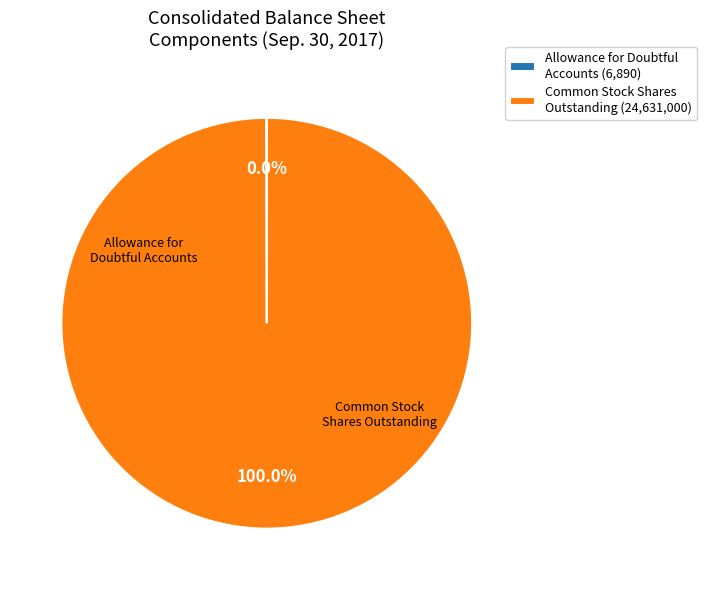

What is the largest slice in the pie chart?

Common Stock Shares Outstanding (24,631,000)